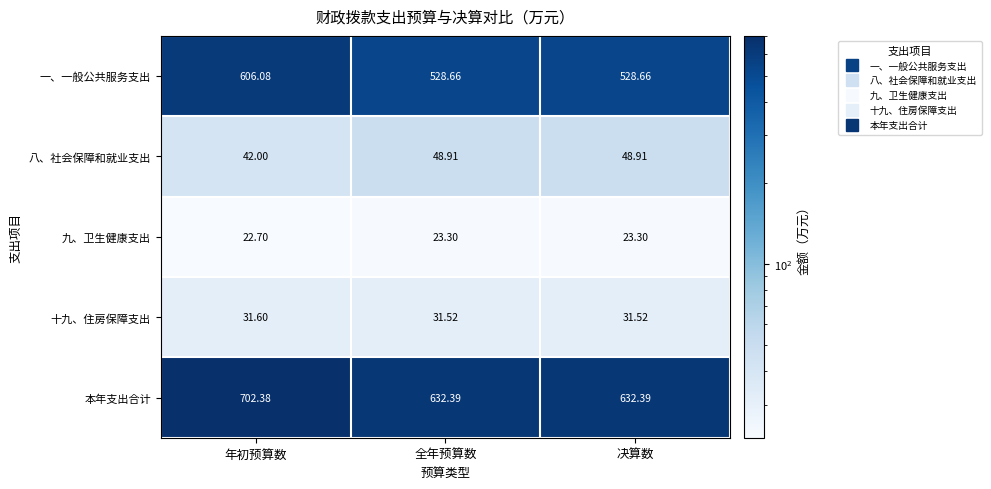

How many data points does each series have?

3